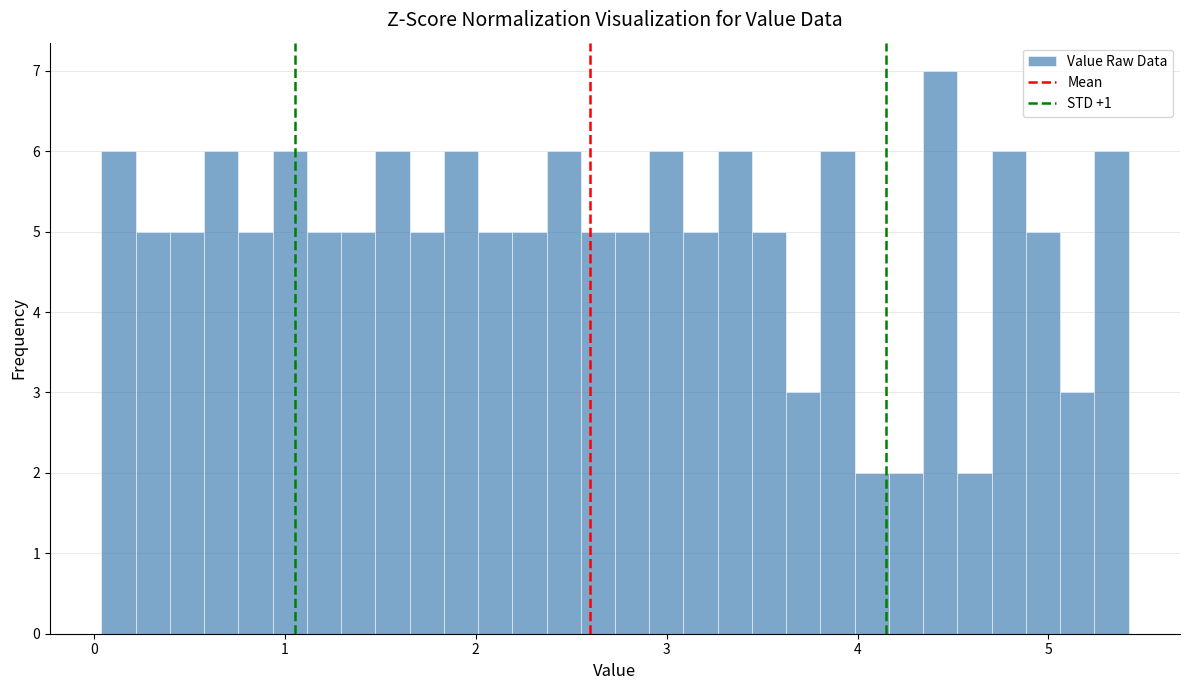

Around what value on the x-axis is the tallest bar? Give the approximate position of its centre, as read against the axis.

4.4